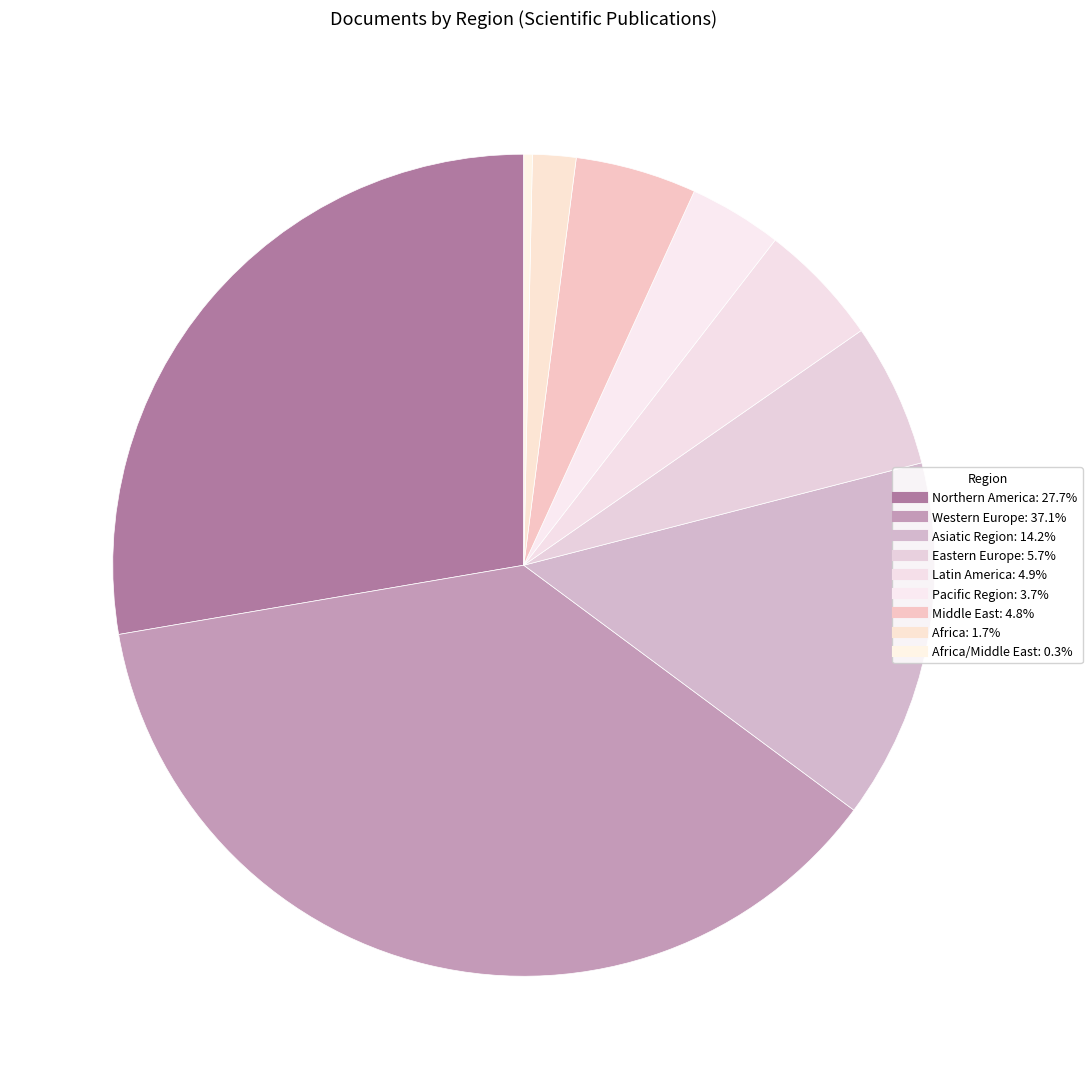

How many slices are in this pie chart?

9